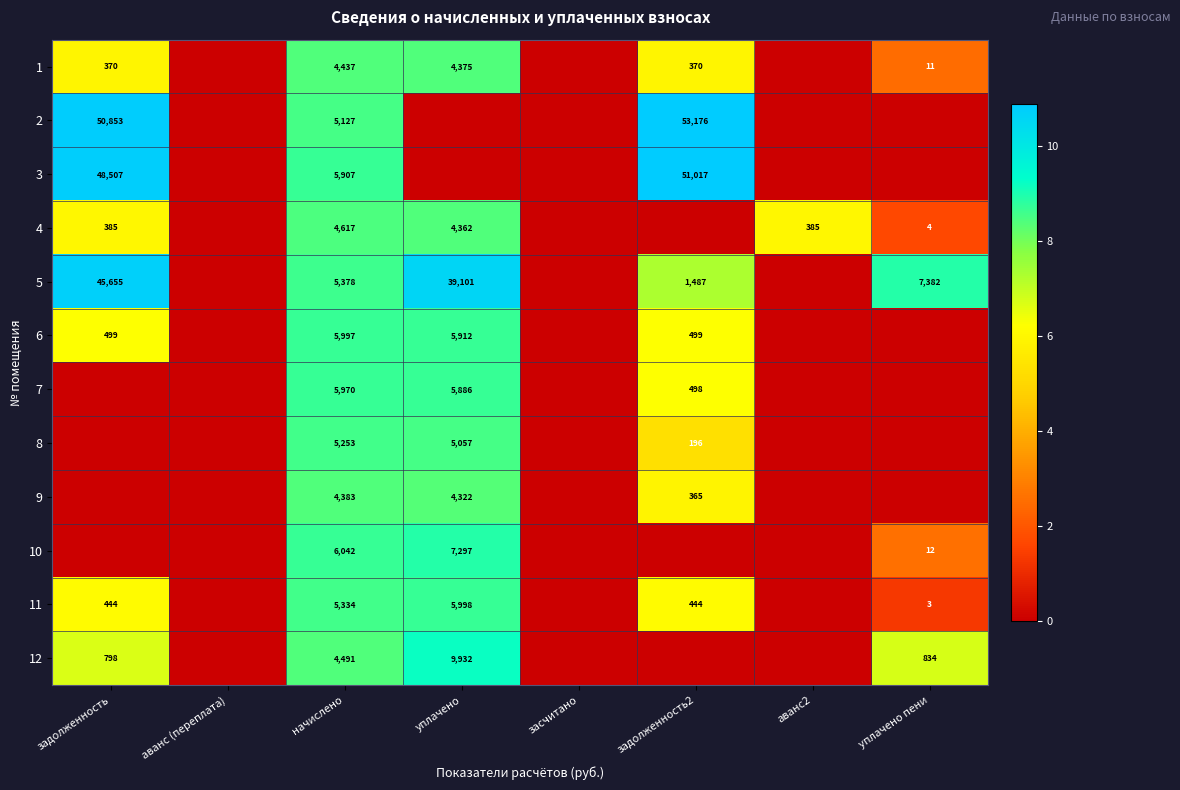

Is the value of 9 at начислено greater than the value of 5 at уплачено?

No